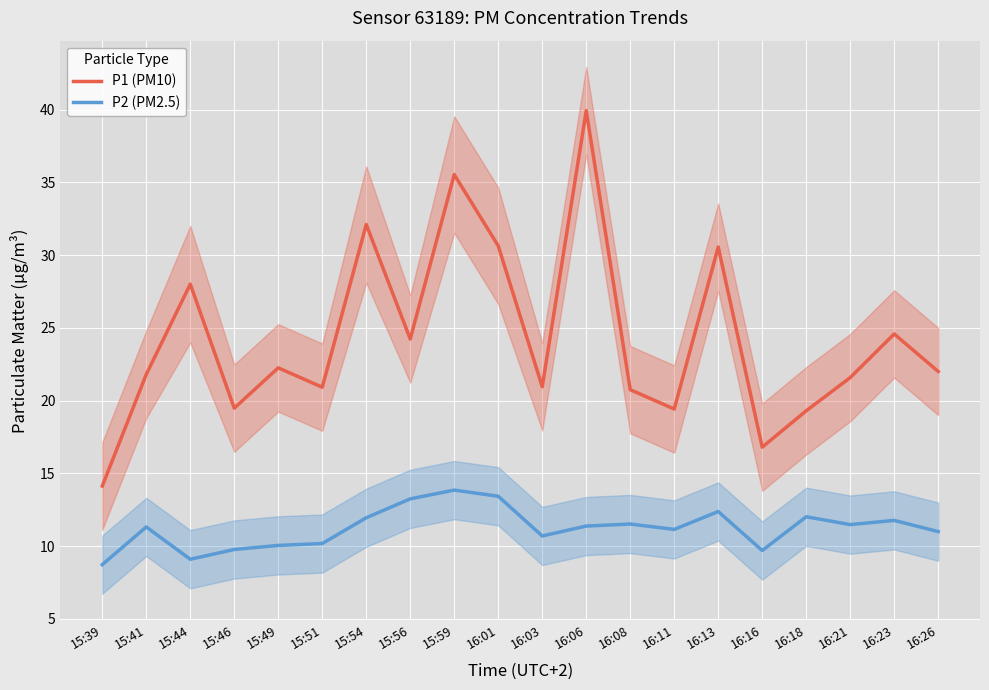

What are all the series names shown in the legend?

P1 (PM10), P2 (PM2.5)